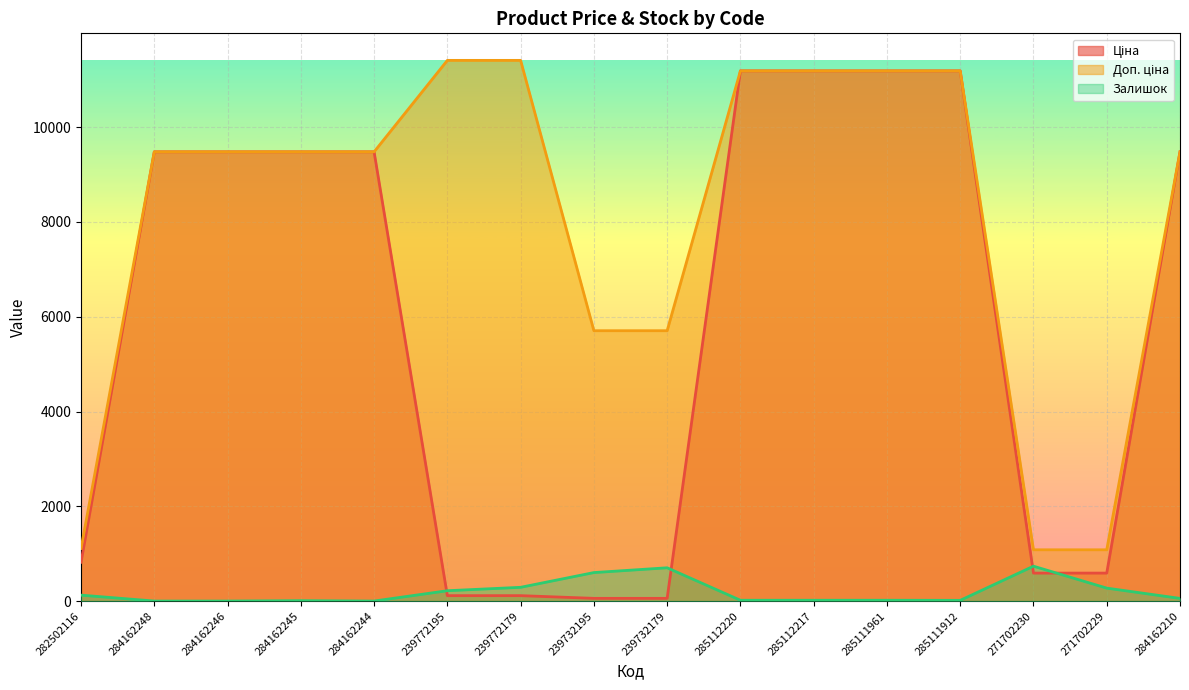

How many values in the Залишок series are below 56?

8